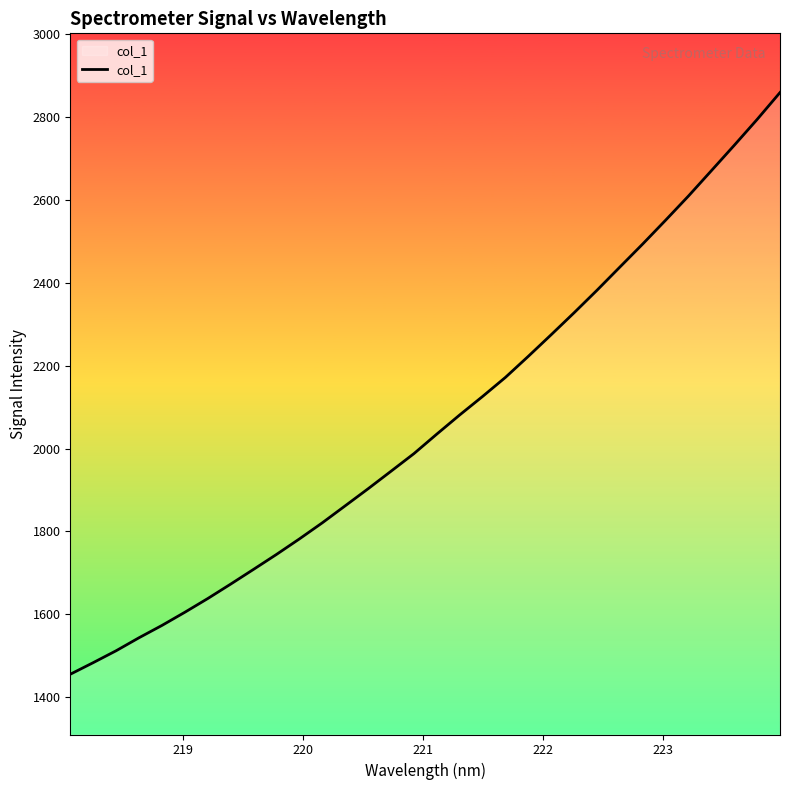

What is the difference between the maximum and minimum values?

1404.7